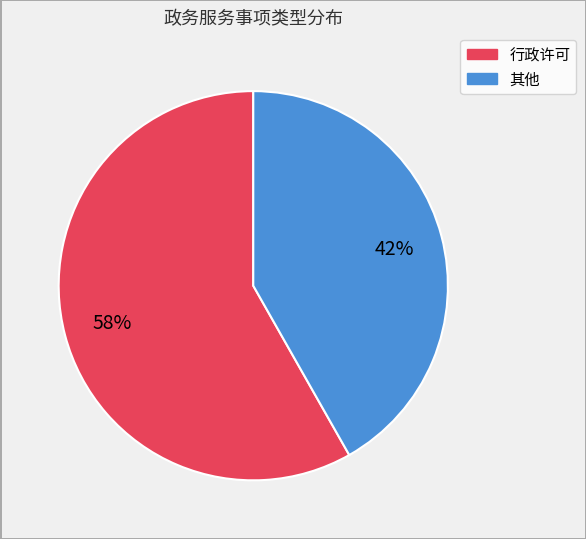

Approximately how many times larger is the value at 其他 compared to 行政许可?

0.7